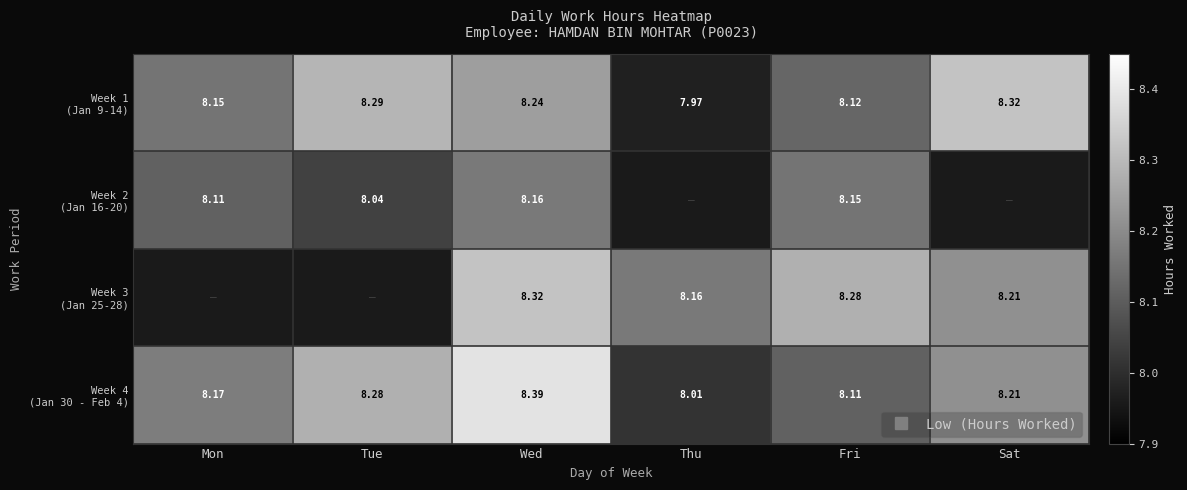

Is it true that Week 1 (Jan 9-14) equals 8.1 at Fri?

True